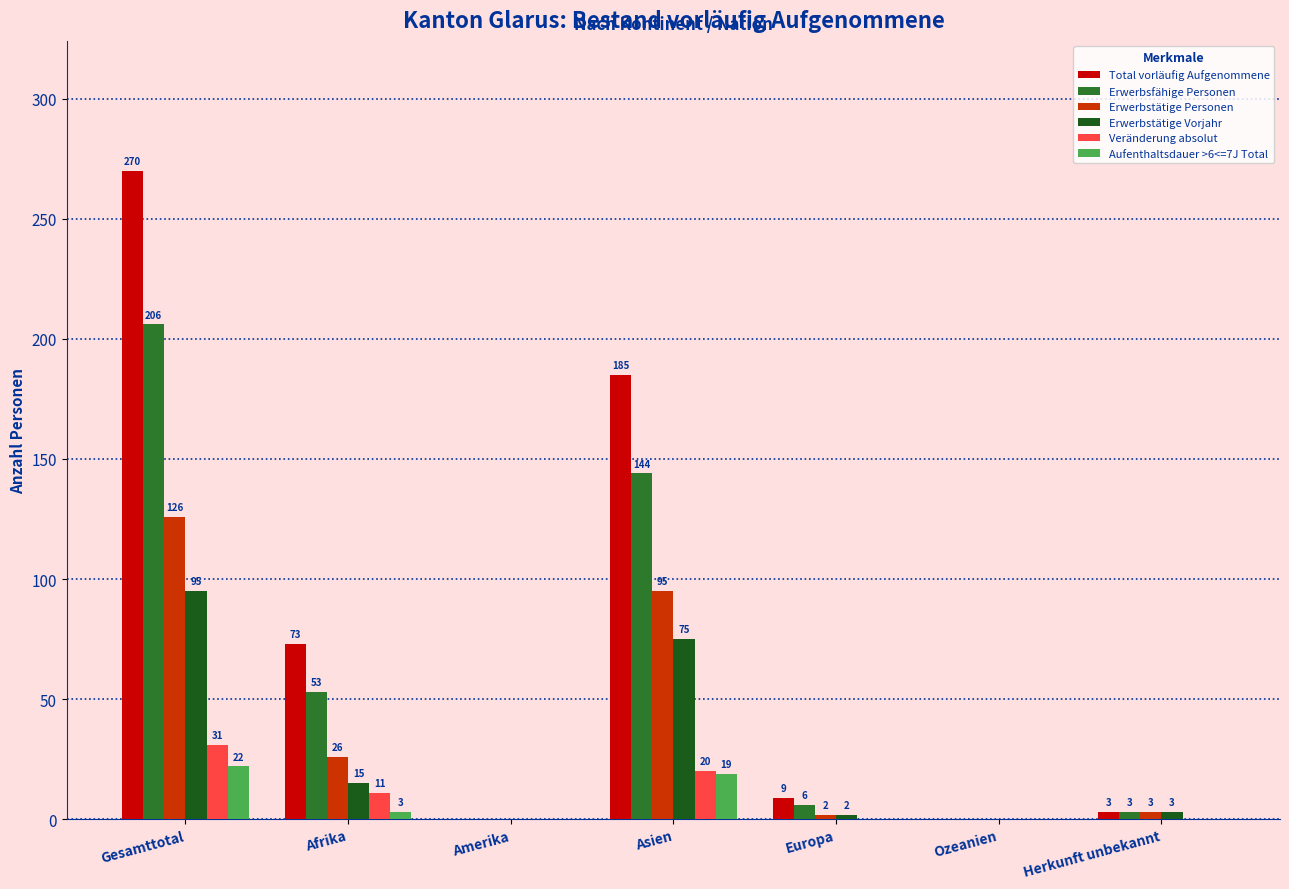

How many values in Erwerbsfähige Personen are above zero?

5